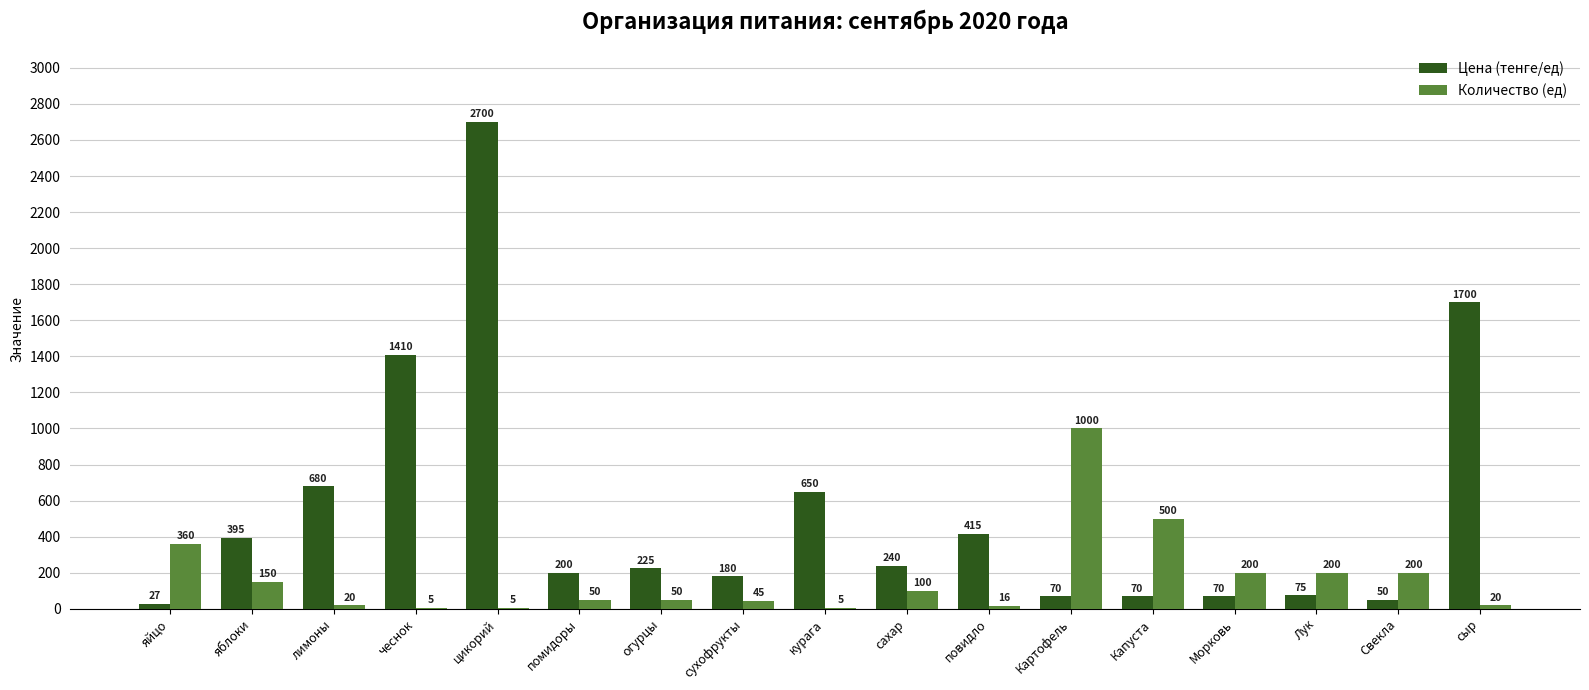

At which label does Цена (тенге/ед) reach its peak?

цикорий